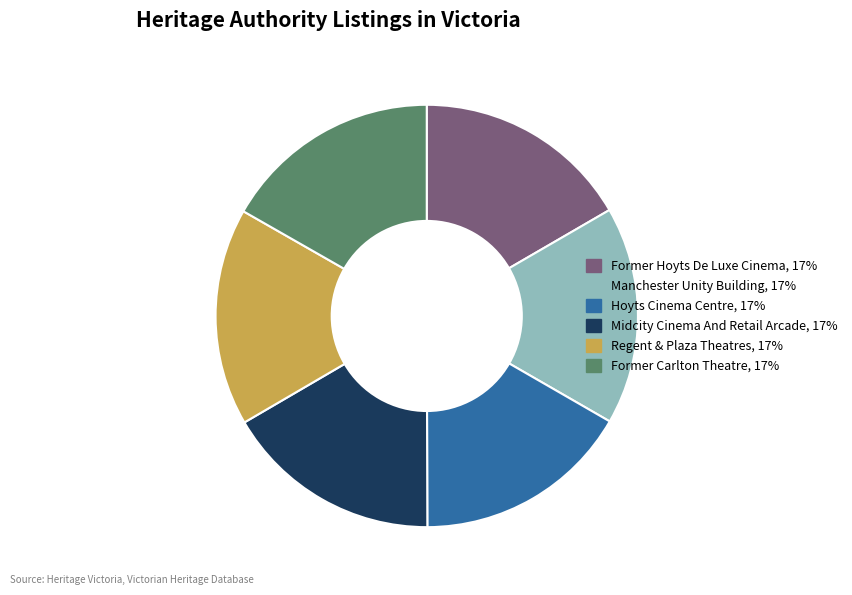

The Hoyts Cinema Centre, 17% slice represents 17% of the pie. True or false?

True